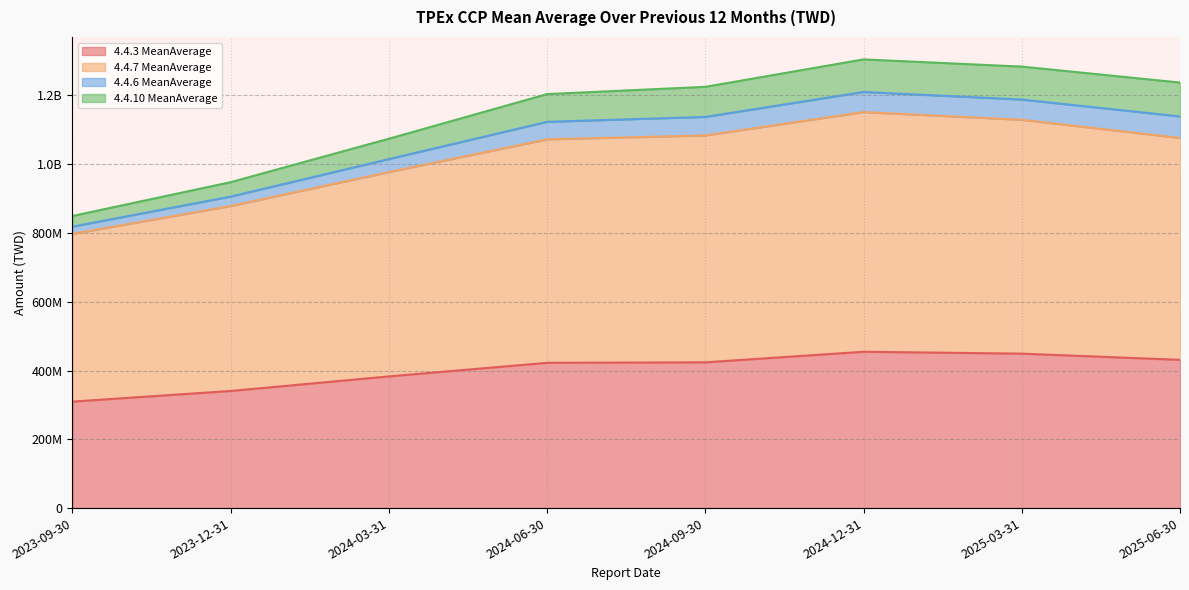

Count the number of categories in the chart.

8